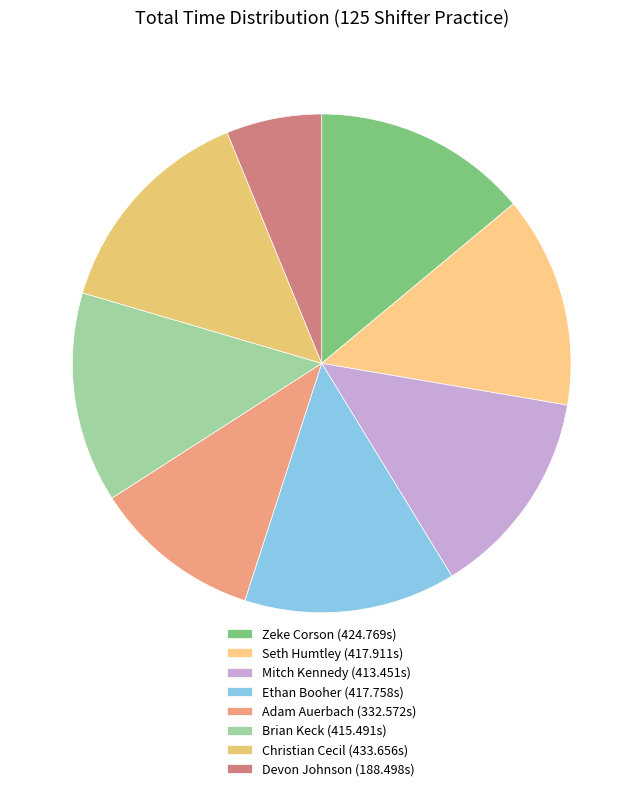

What is the ratio of the value at Brian Keck to the value at Mitch Kennedy?

1.0